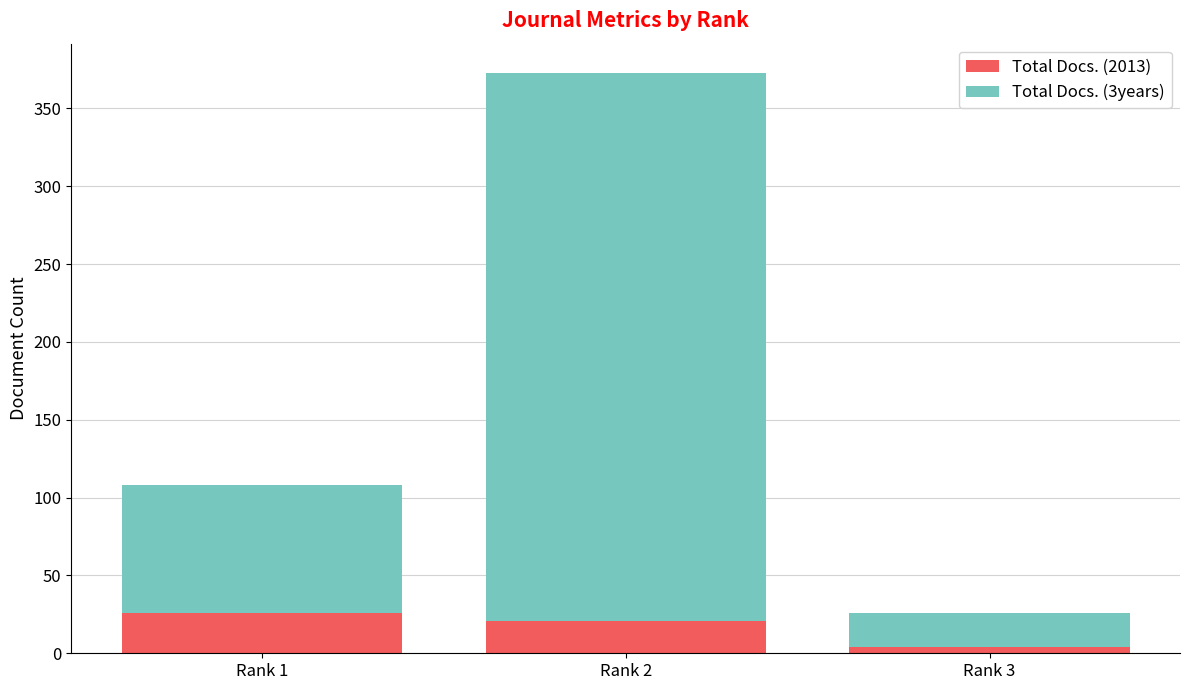

At which label does Total Docs. (2013) reach its minimum?

Rank 3